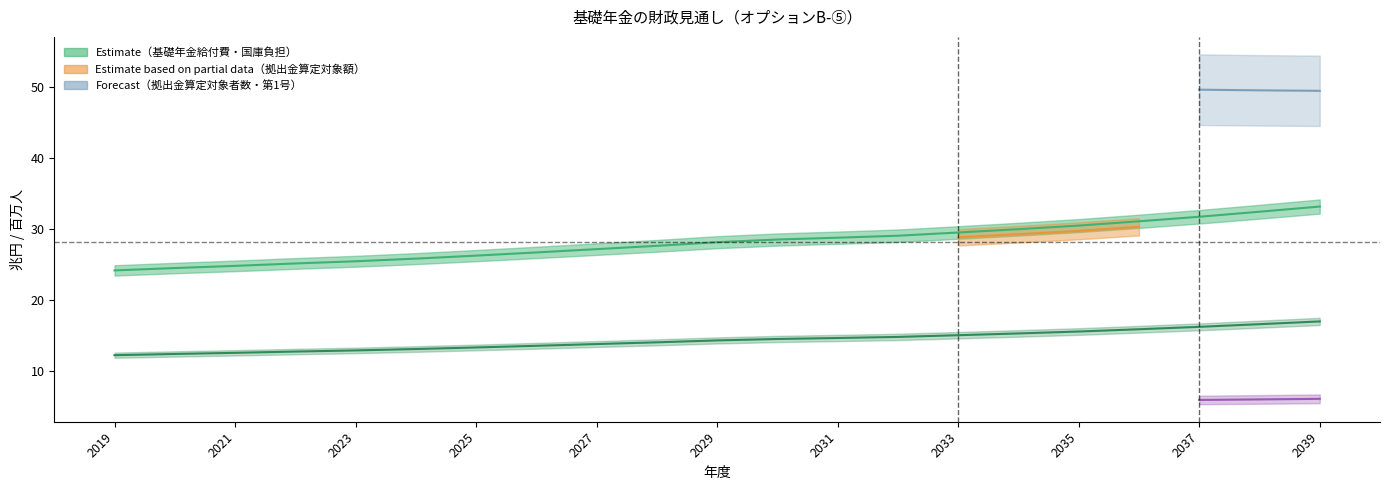

Is it true that 基礎年金給付費 equals 9.9 at 2038?

False